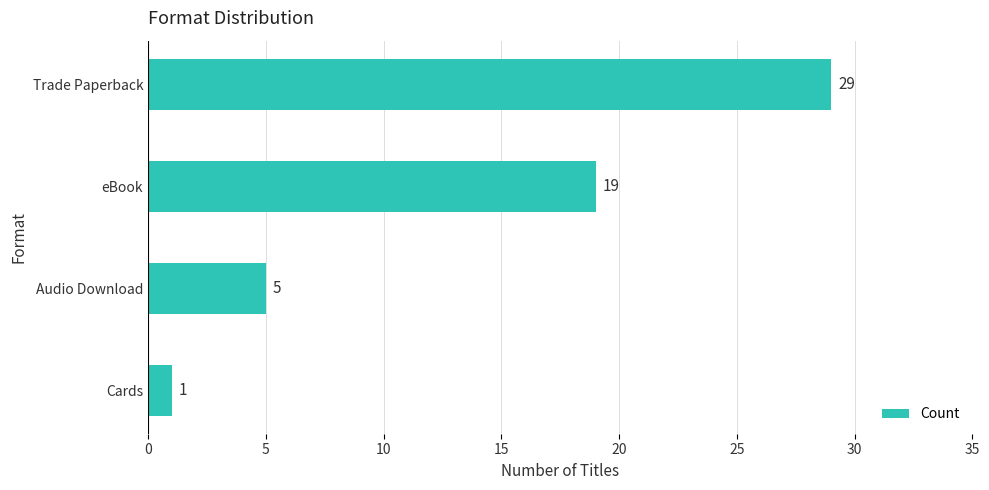

Which label corresponds to the smallest value in the chart?

Cards